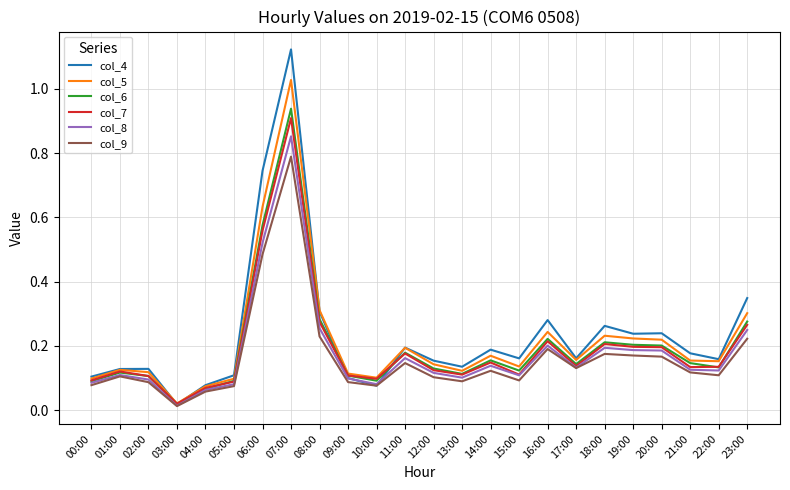

At which label does col_6 reach its minimum?

03:00